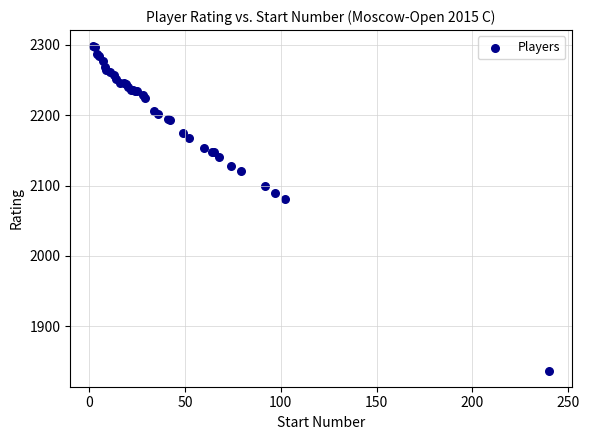

What Y value in the scatter plot is closest to 2067?

2081